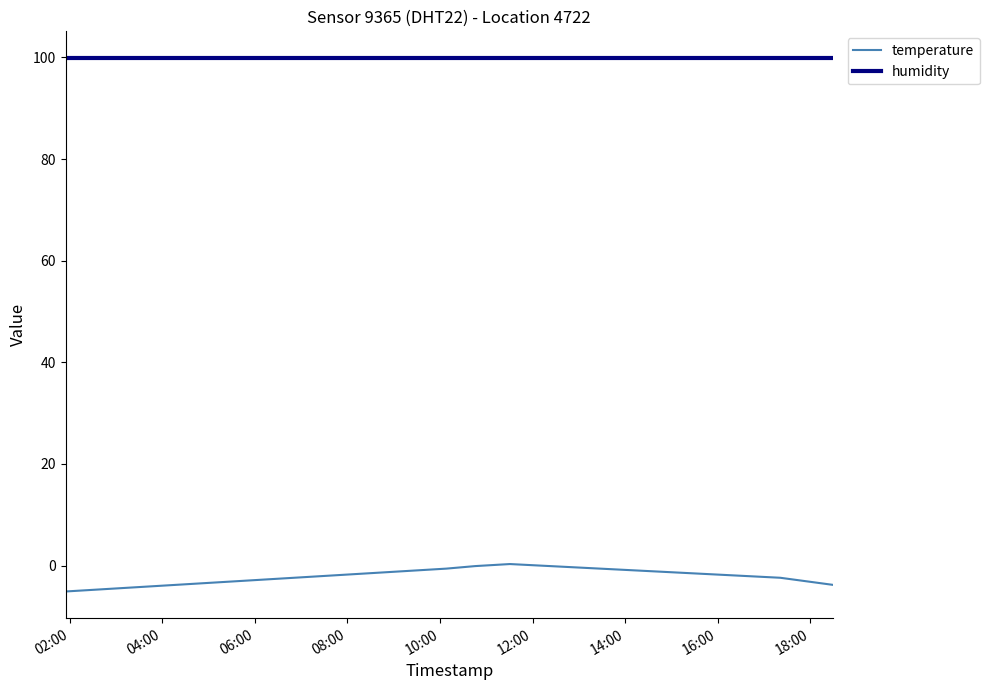

True or false: humidity and temperature cross at least once.

False